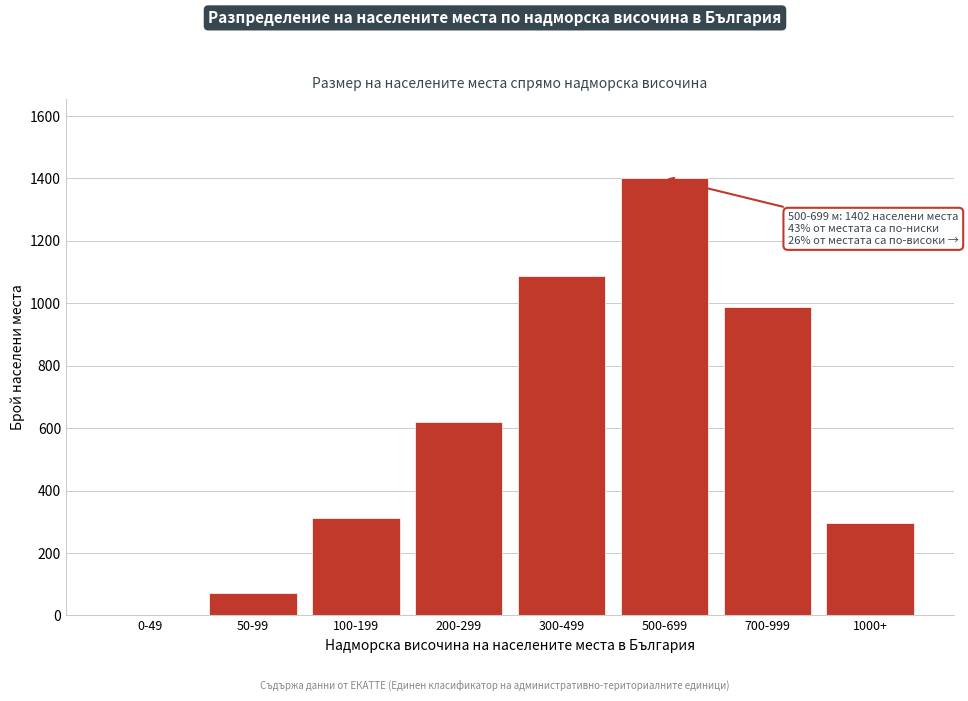

Reading right to left, transcribe all the data shown in this chart.

1000+=295	700-999=987	500-699=1402	300-499=1089	200-299=621	100-199=312	50-99=71	0-49=0